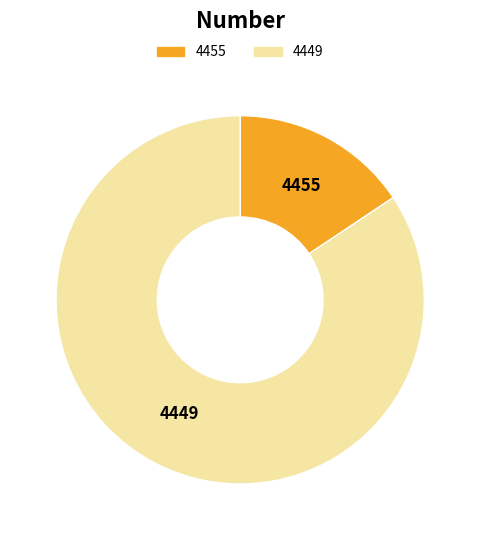

Which category accounts for the majority?

4449